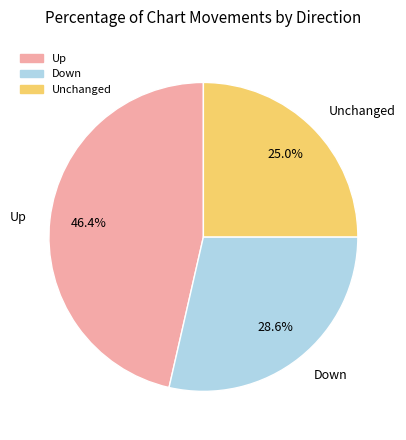

Is there any slice that represents more than half of the pie?

No